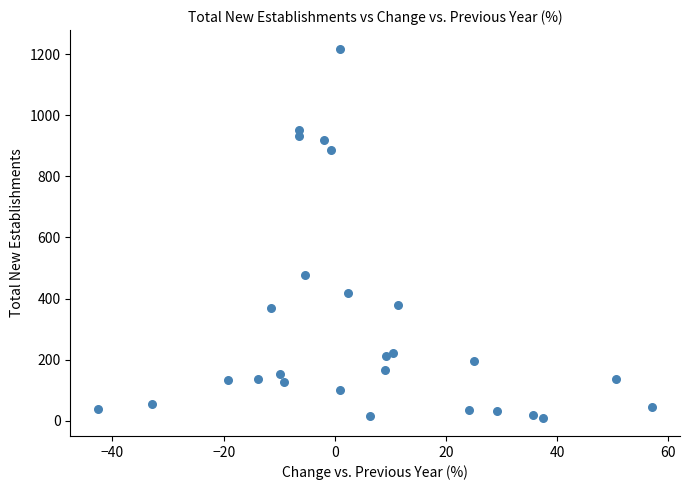

What Y value in the scatter plot is closest to 614?

478